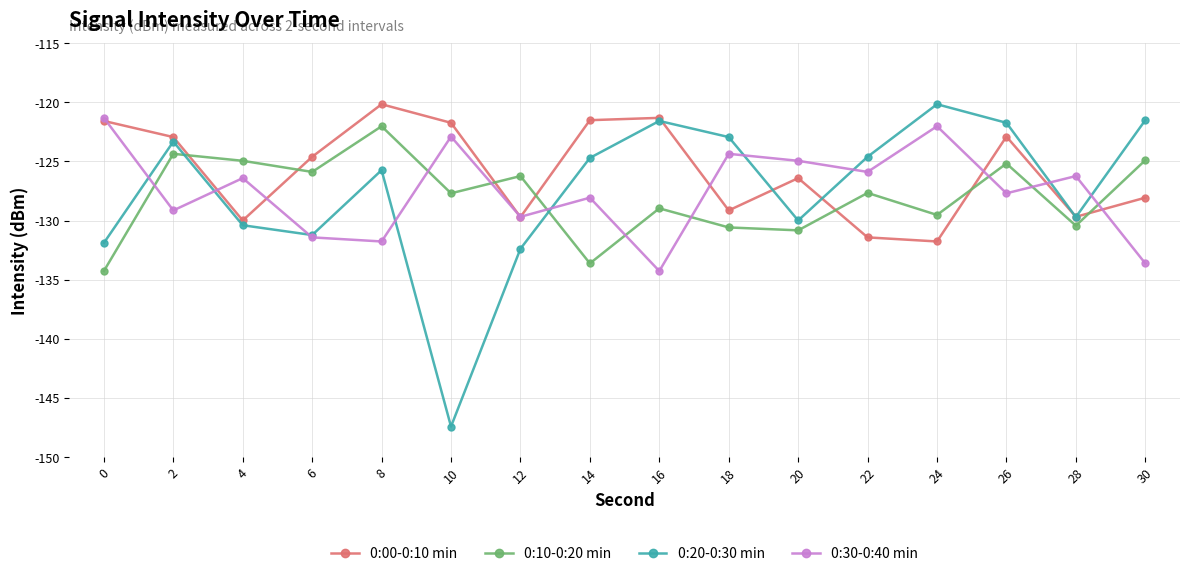

Which series has the largest total across all categories?

0:00-0:10 min